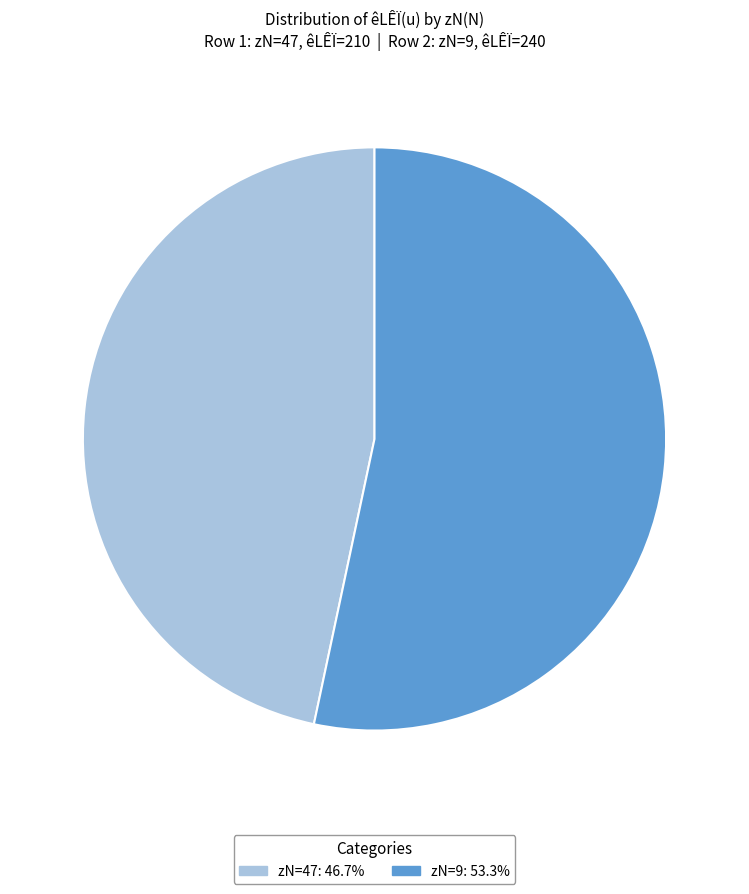

What is the ratio of the value at zN=9: 53.3% to the value at zN=47: 46.7%?

1.1